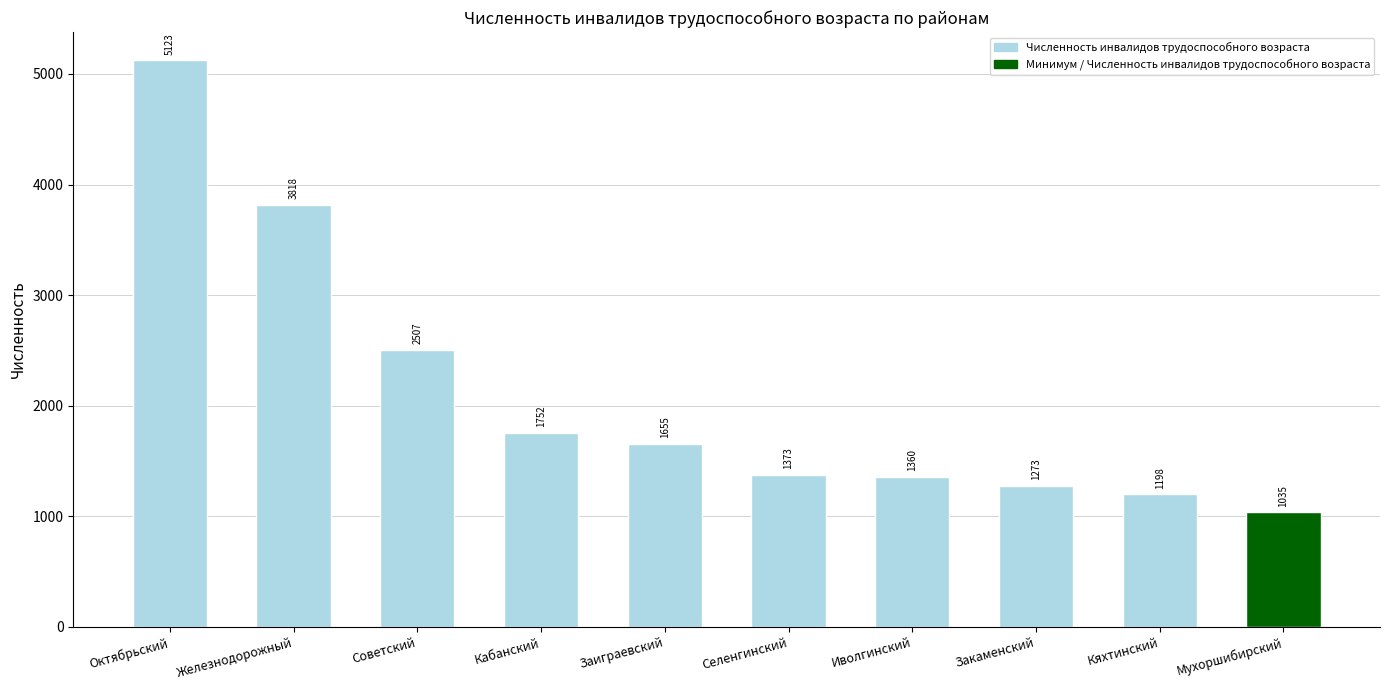

List the labels in order of value, largest first.

Октябрьский, Железнодорожный, Советский, Кабанский, Заиграевский, Селенгинский, Иволгинский, Закаменский, Кяхтинский, Мухоршибирский